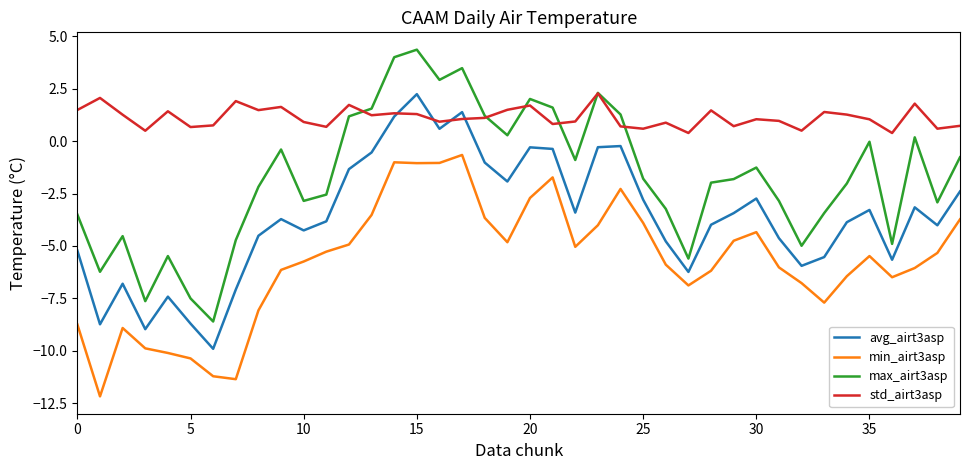

List the series in order of their overall mean, highest first.

std_airt3asp, max_airt3asp, avg_airt3asp, min_airt3asp